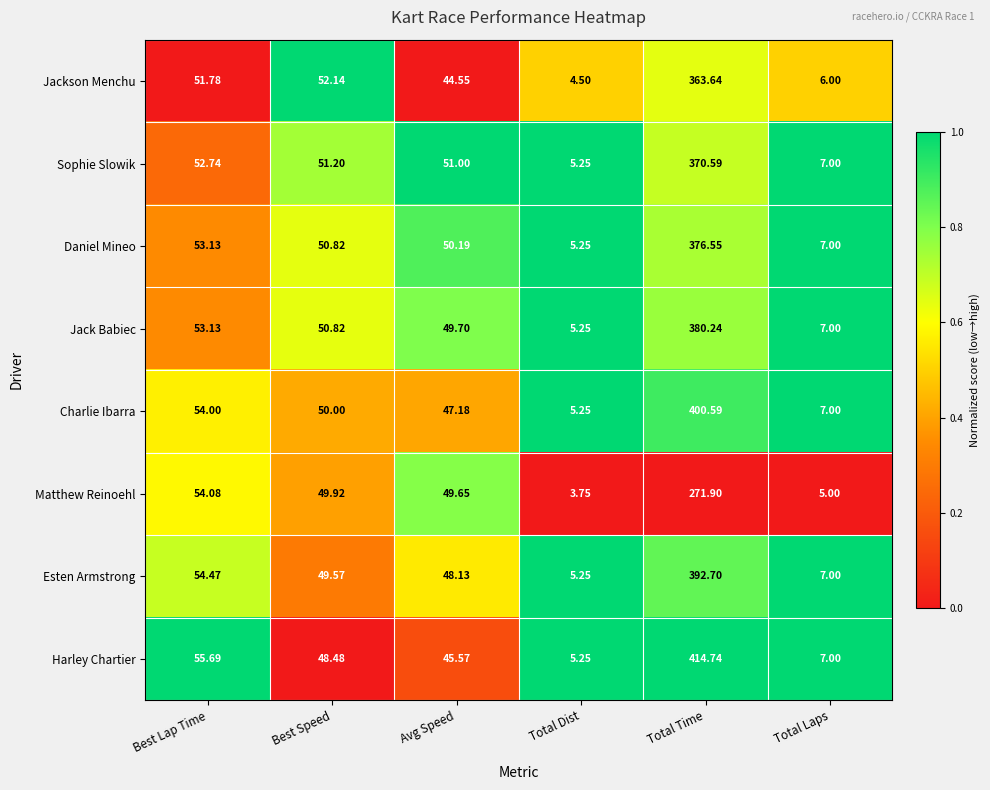

At which label does Sophie Slowik reach its peak?

Total Time